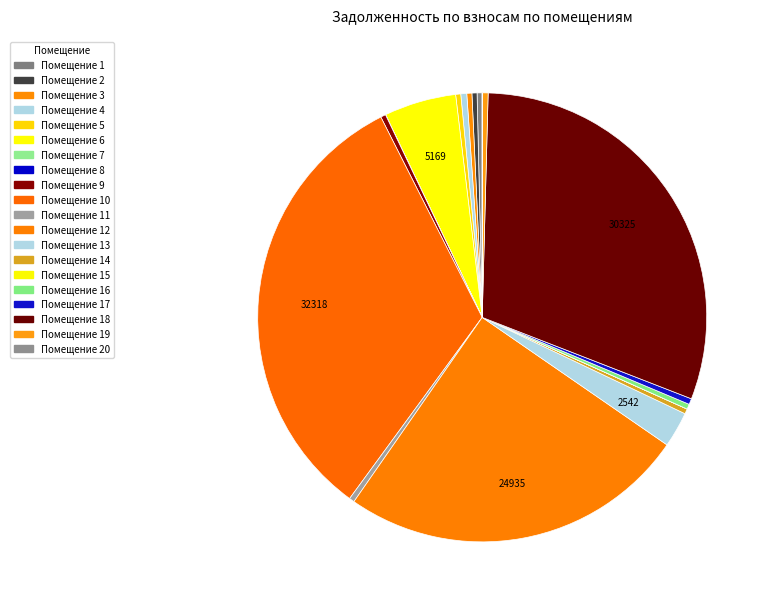

Count the number of slices in the pie.

20